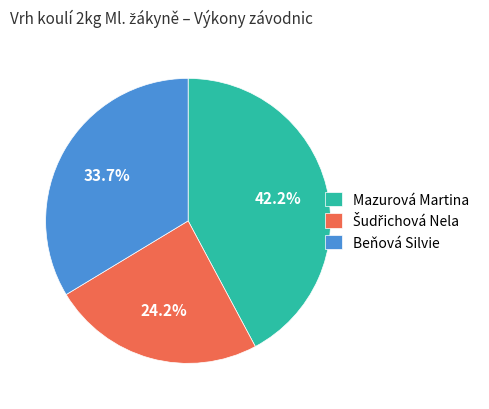

How much of the chart is everything except Beňová Silvie?

66.3%